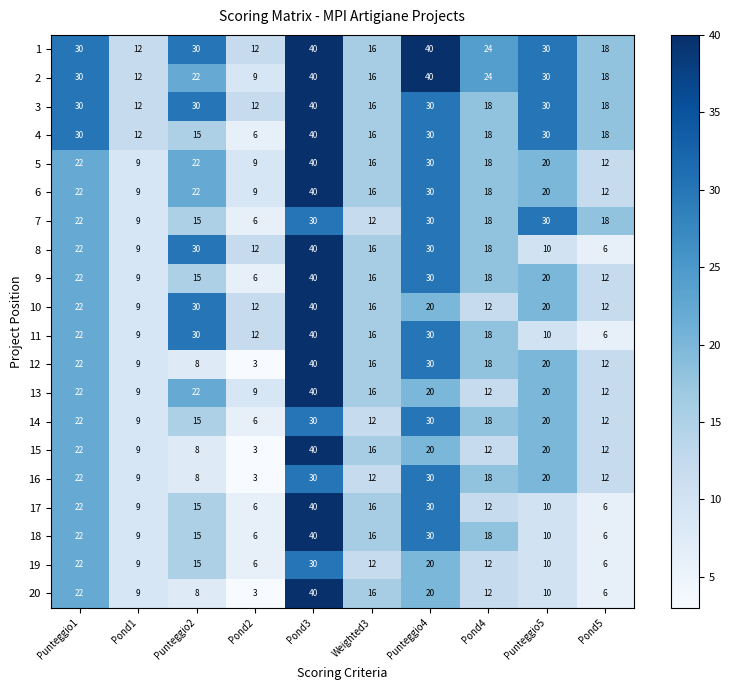

How many series are shown in this chart?

20